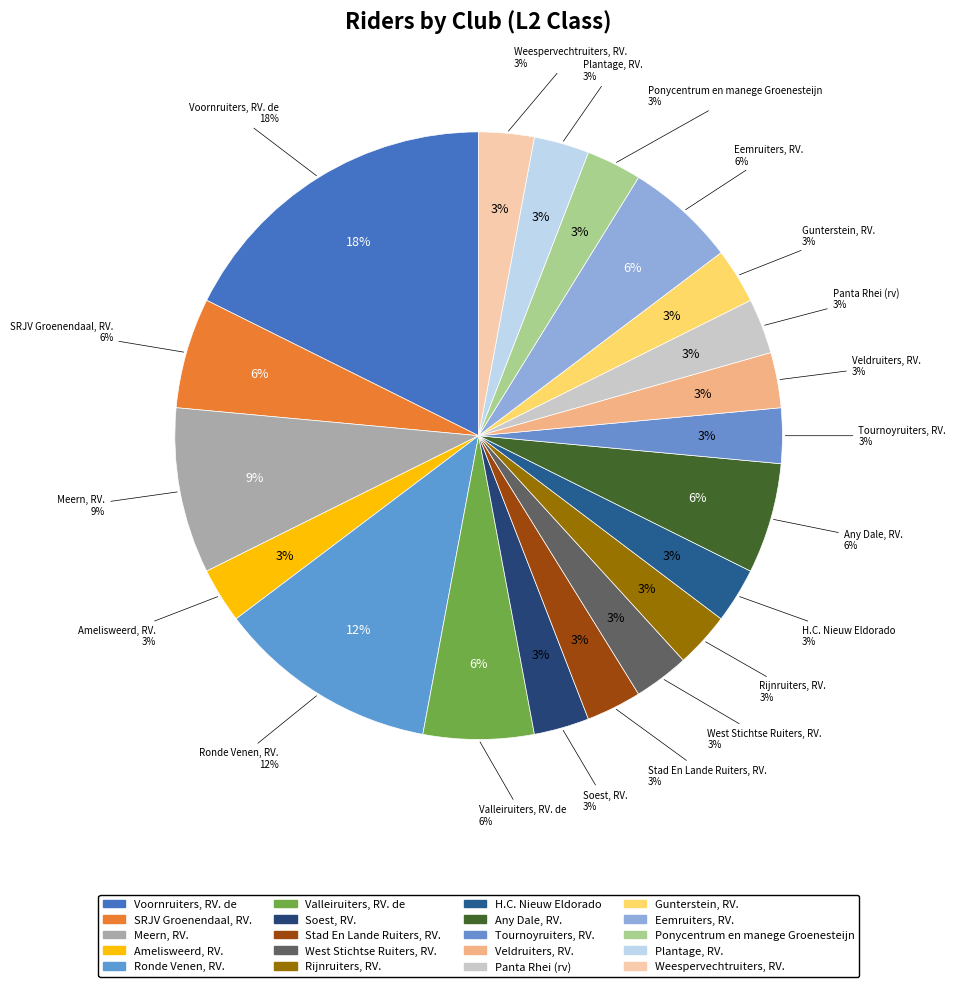

To the nearest percent, what percentage of the pie is Weespervechtruiters, RV.?

3%